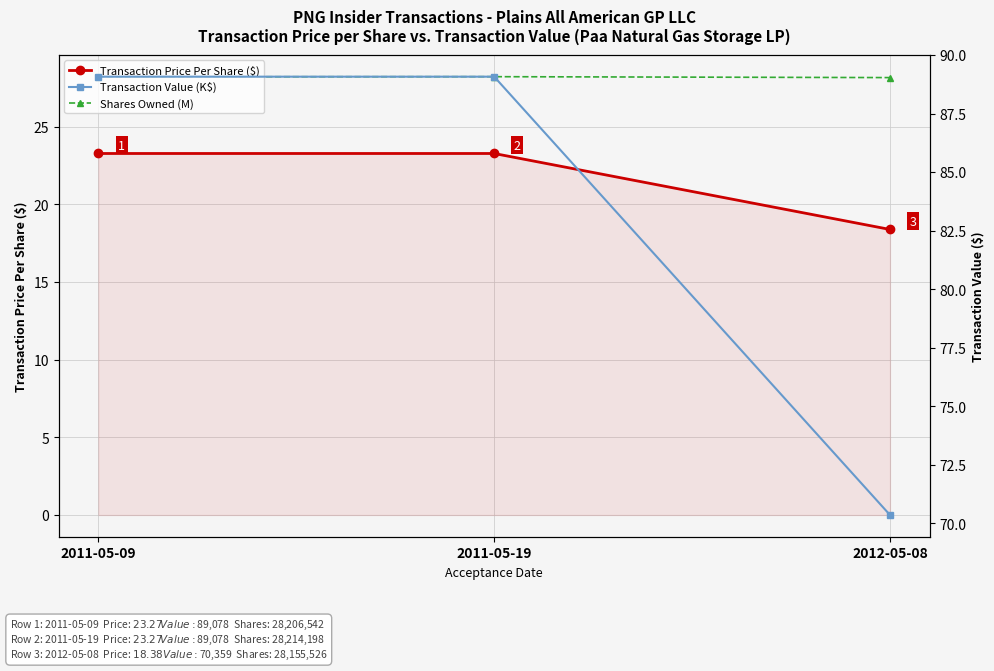

The Transaction Value (K$) series shows 56.9 at 2011-05-09. True or false?

False